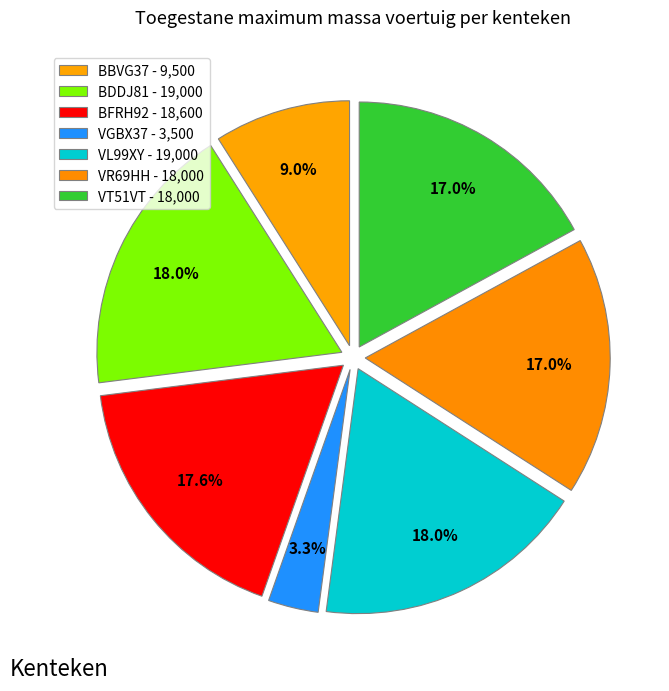

What is the ratio of the value at BFRH92 to the value at VGBX37?

5.3